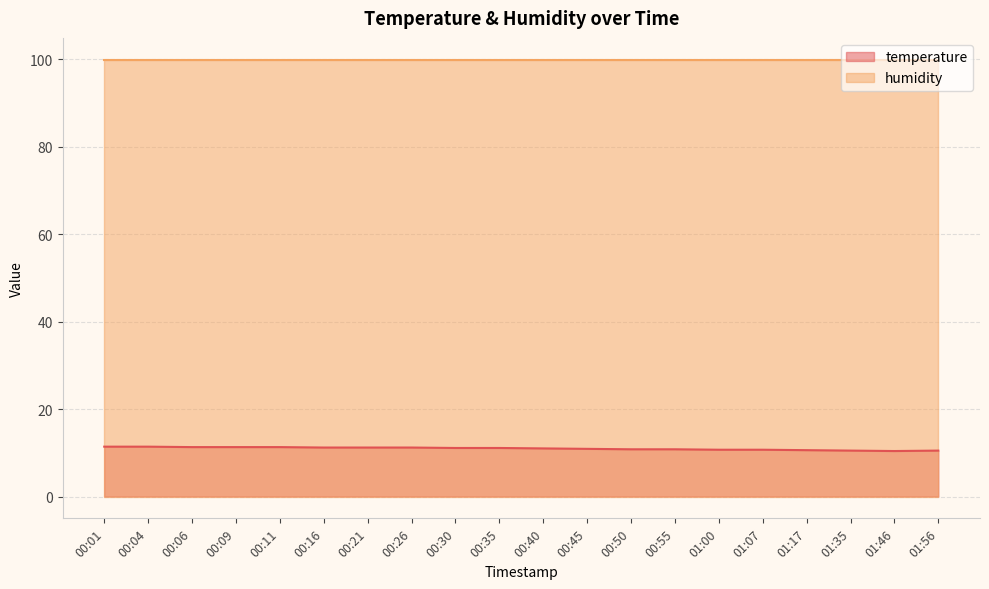

What is the smallest value displayed?

10.4